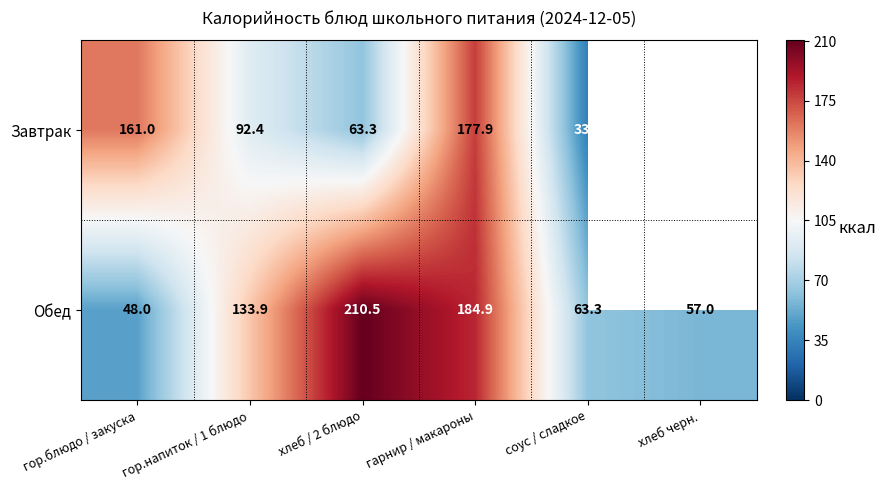

What is the difference between the highest and lowest values at гарнир / макароны?

7.0